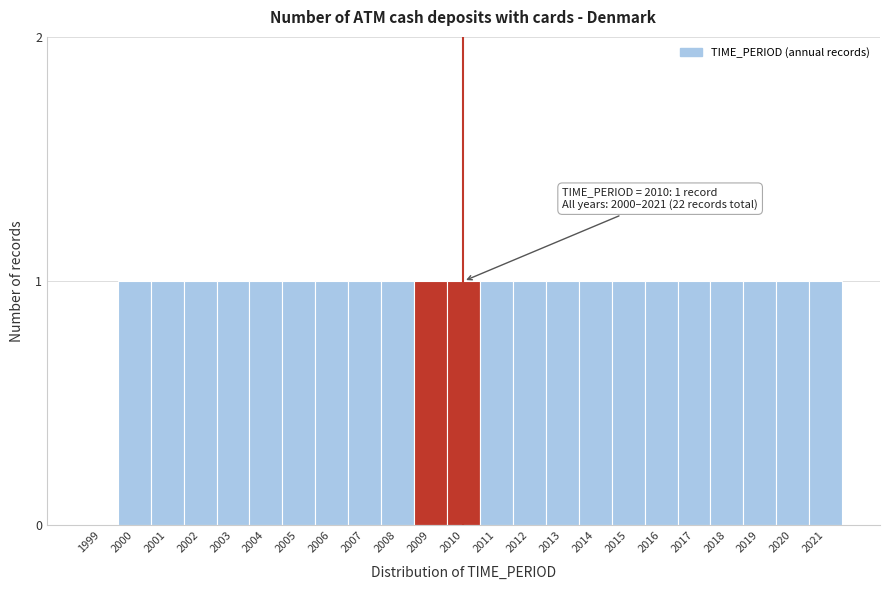

Reading left to right, extract all data points from this chart.

1999=0	2000=1	2001=1	2002=1	2003=1	2004=1	2005=1	2006=1	2007=1	2008=1	2009=1	2010=1	2011=1	2012=1	2013=1	2014=1	2015=1	2016=1	2017=1	2018=1	2019=1	2020=1	2021=1